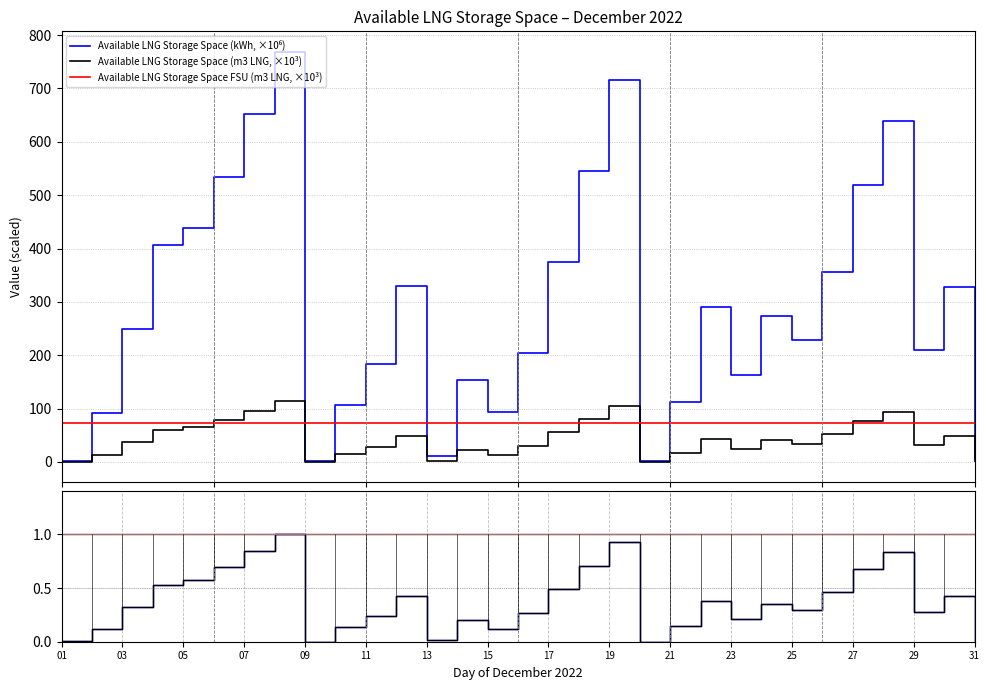

What is the highest value of the Available LNG Storage Space (m3 LNG, ×10³) series?

113.5